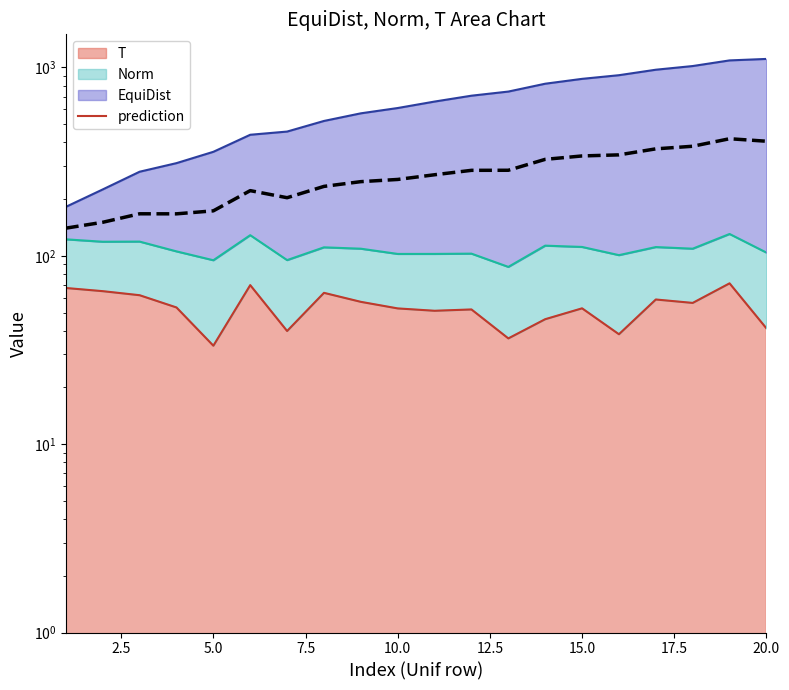

Count the number of categories in the chart.

20